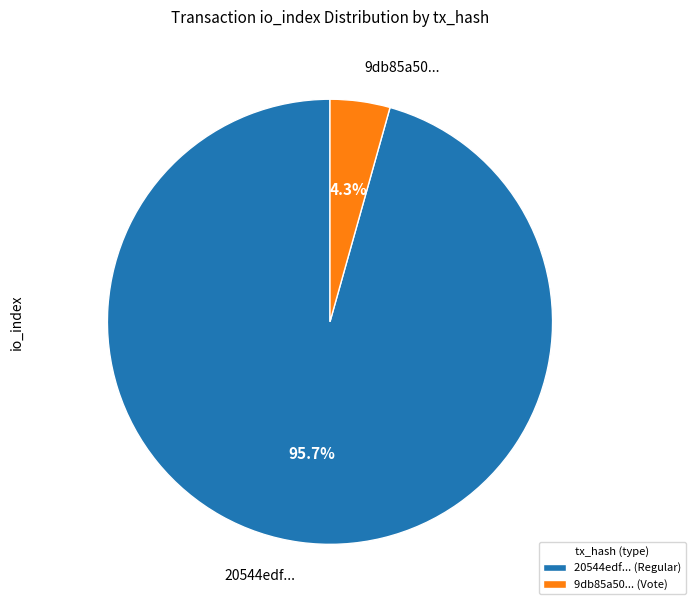

How many segments does this pie chart have?

2